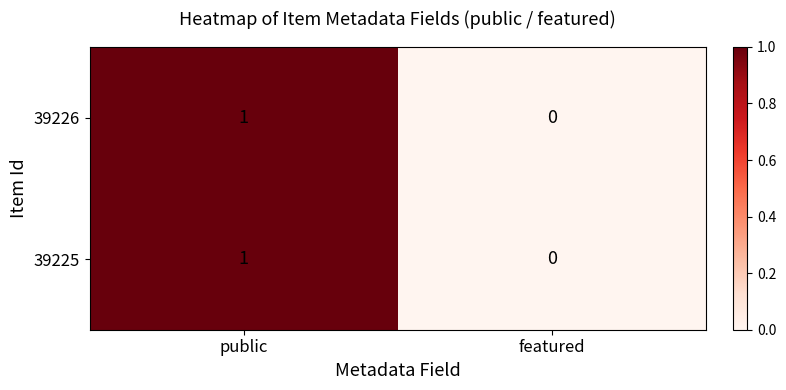

The value of 39226 at featured is 1. True or false?

False